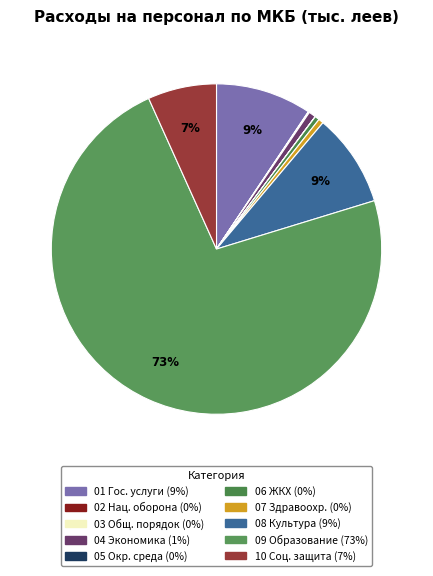

What is the smallest slice in the pie chart?

Охрана окружающей среды